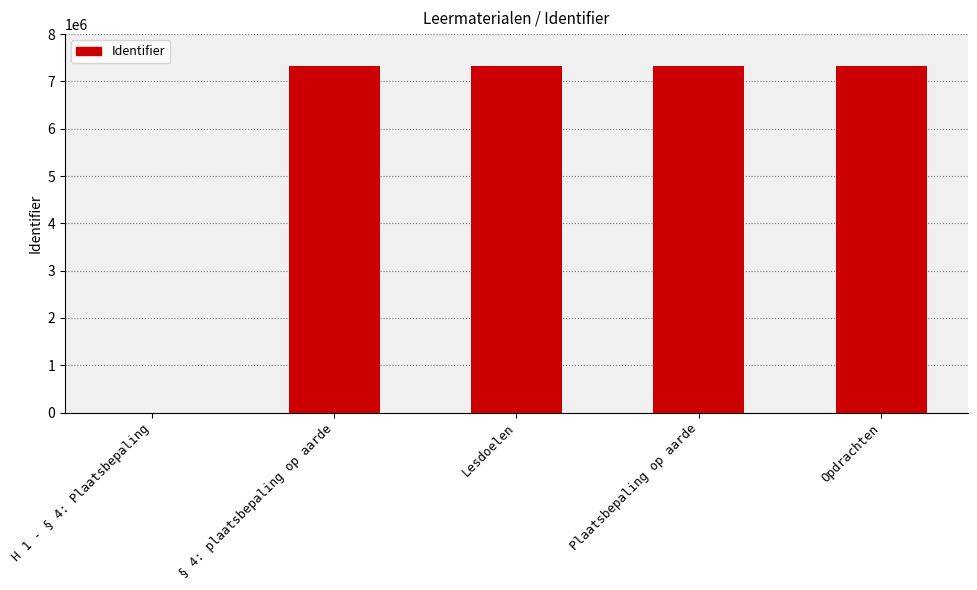

Are the bars horizontal?

No